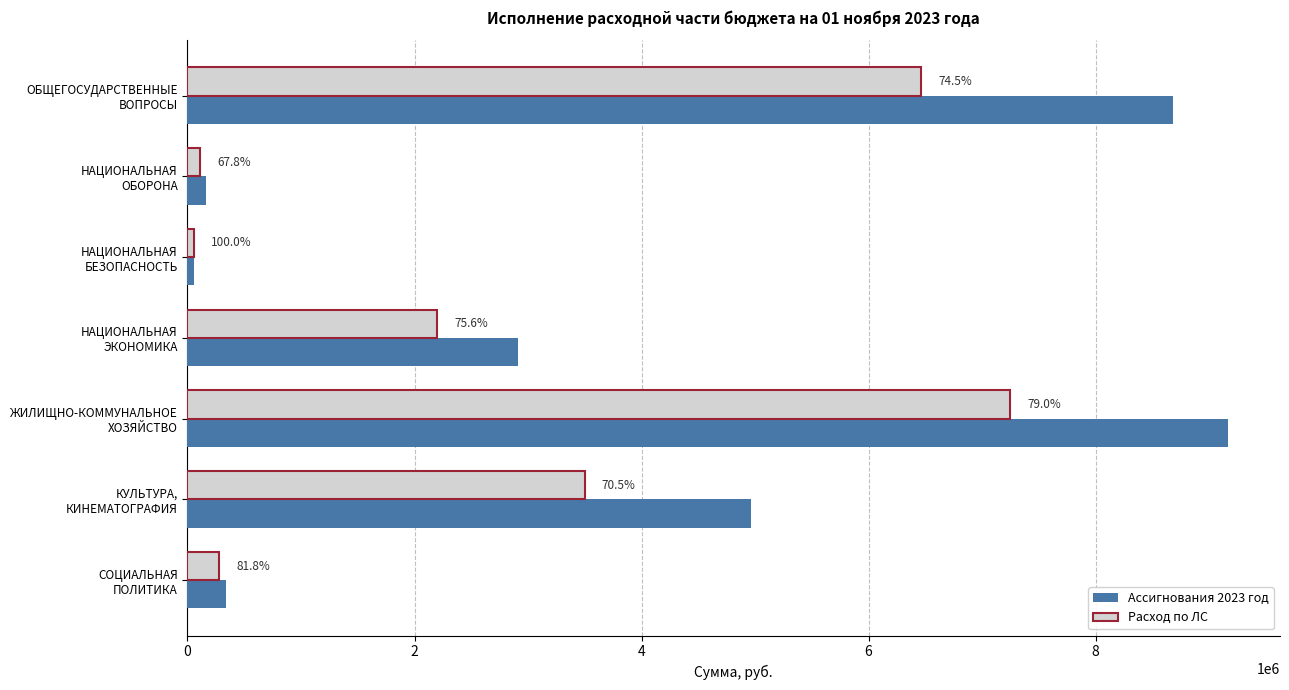

Reading left to right, list all the values displayed in this chart.

Ассигнования 2023 год: 8679422.9	161700.0	54200.0	2910995.8	9165395.2	4961402.5	340400.0
Расход по ЛС: 6463490.2	109581.8	54200.0	2201807.6	7245070.7	3498117.7	278312.3